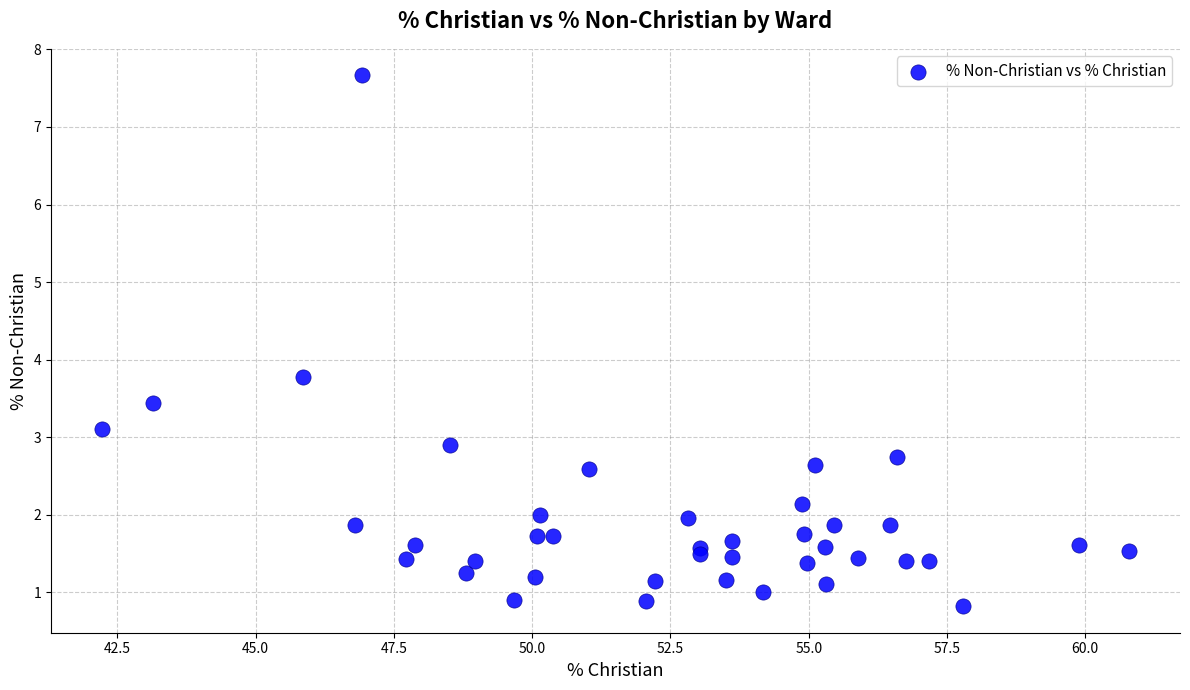

What Y value in the scatter plot is closest to 4?

3.8